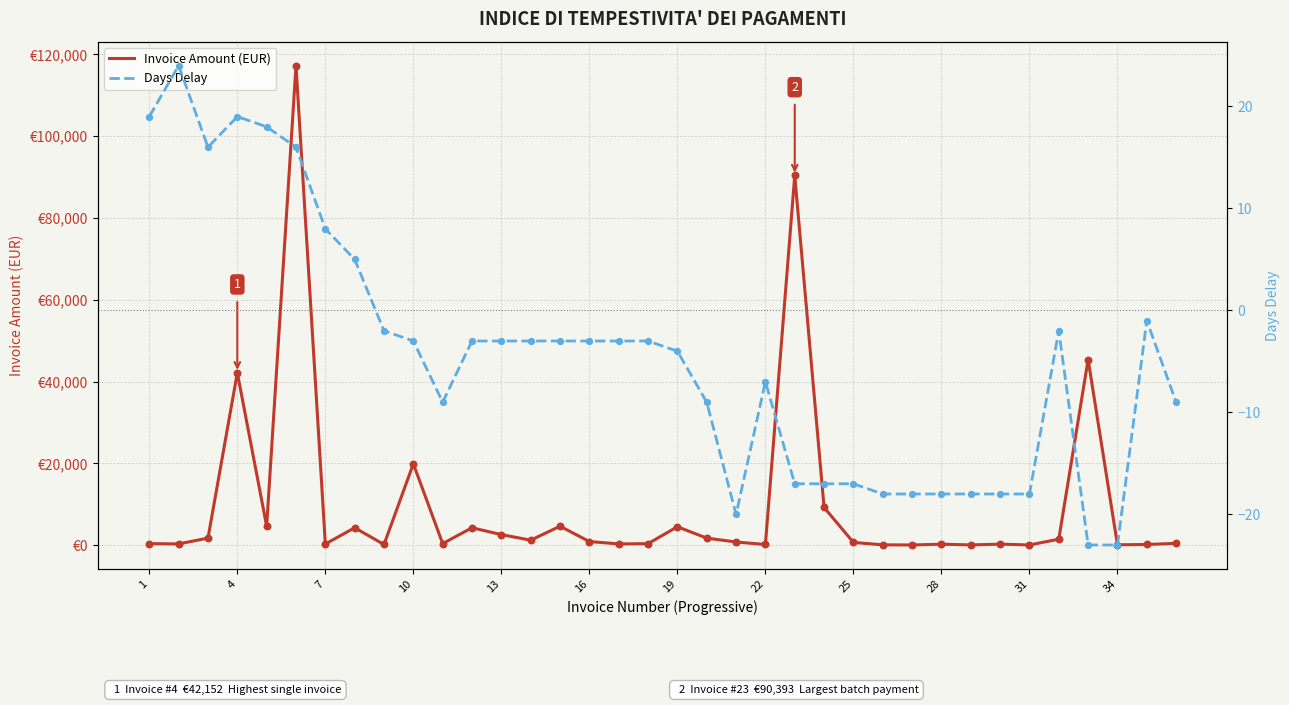

Which series contains the lowest Y value?

Days Delay